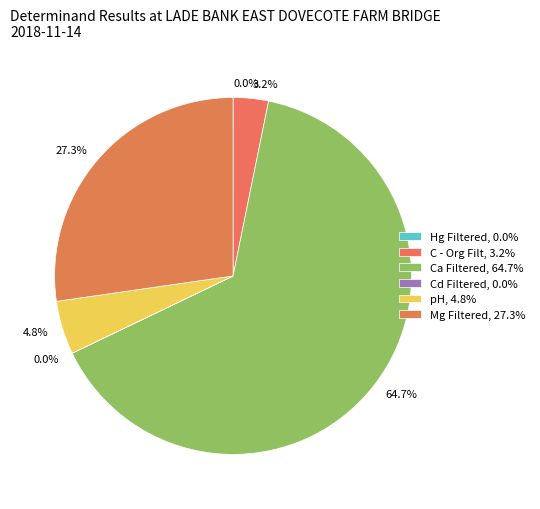

To the nearest percent, what is the difference between the Ca Filtered and Hg Filtered slice percentages?

65%